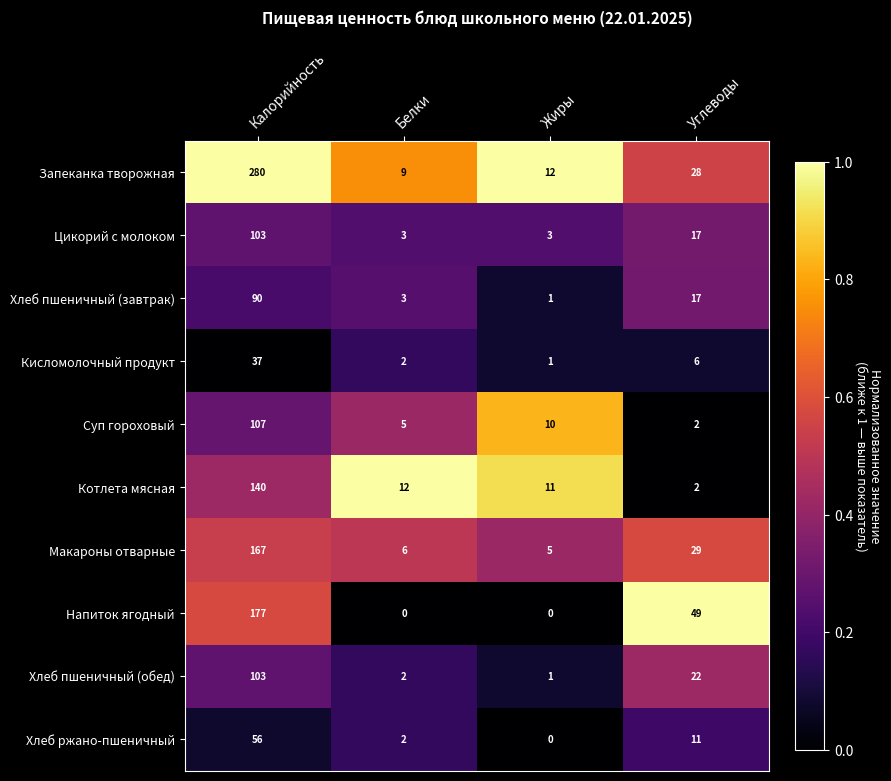

At which category is the sum across all series the highest?

Калорийность